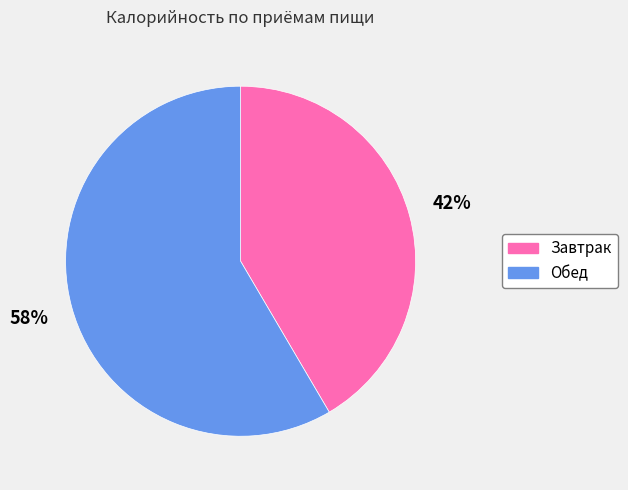

True or false: Обед accounts for 58% of the total.

True